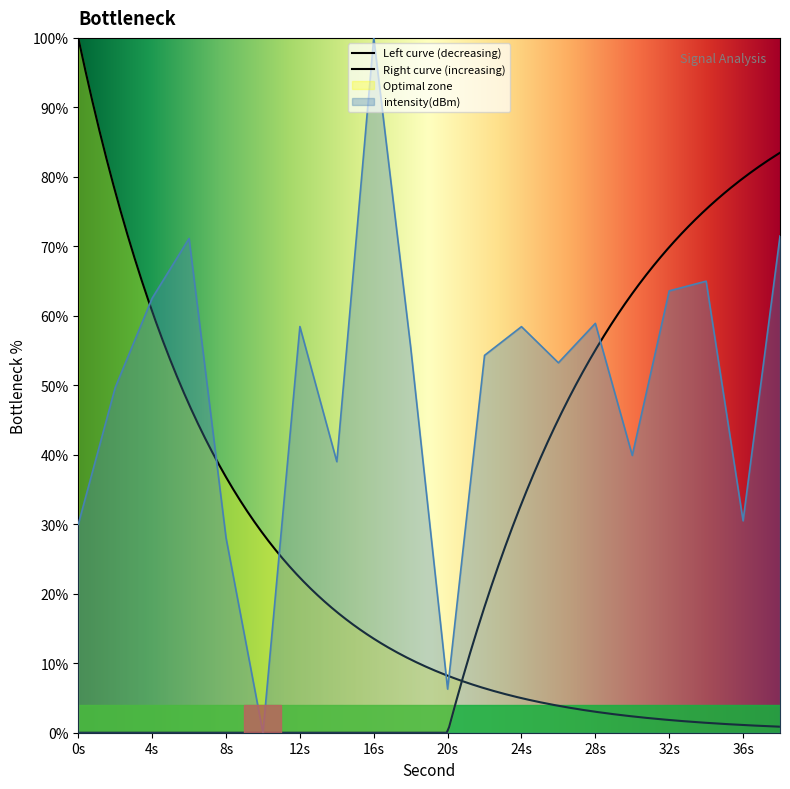

What is the highest value of the intensity(dBm) series?

100.0